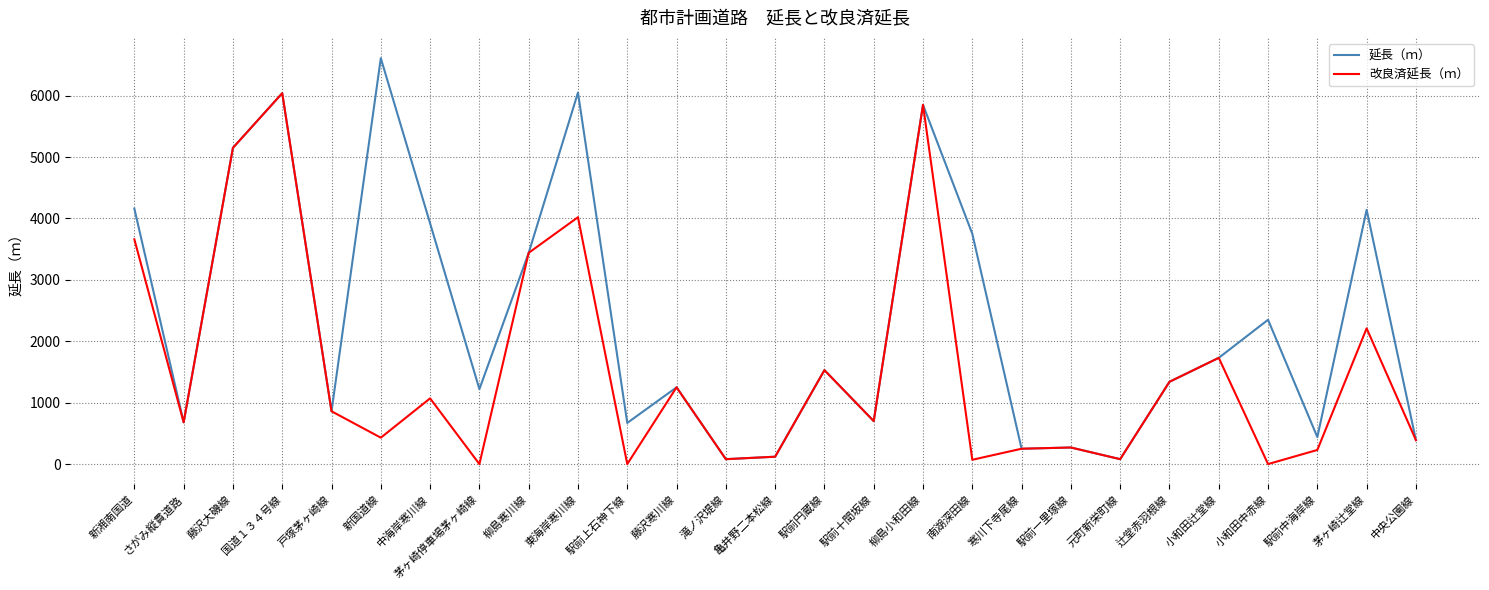

List the series in order of their overall mean, highest first.

延長（ｍ）, 改良済延長（ｍ）